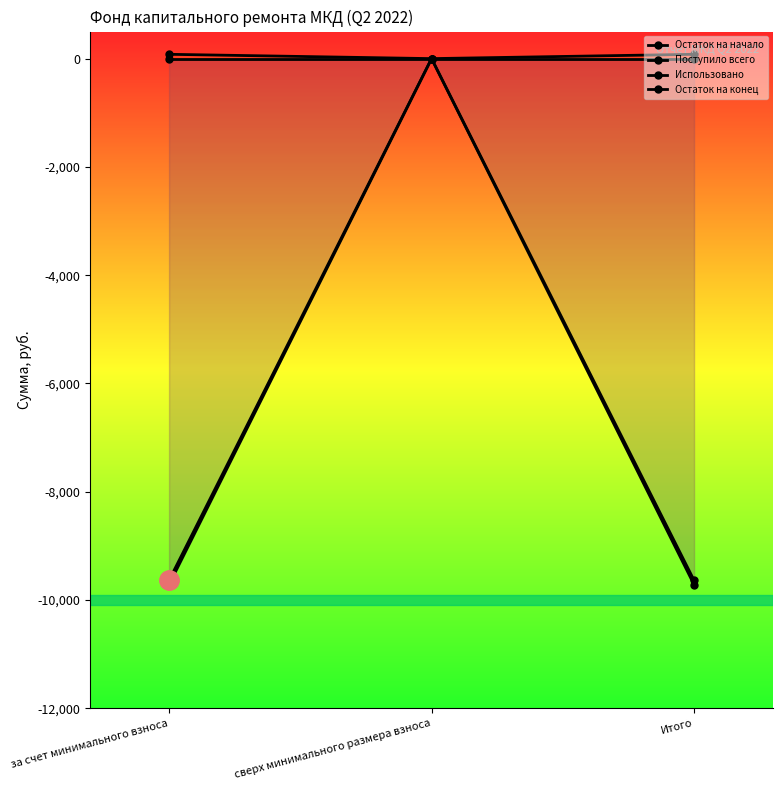

True or false: Остаток на конец has a value of -9637.6 at Итого.

True